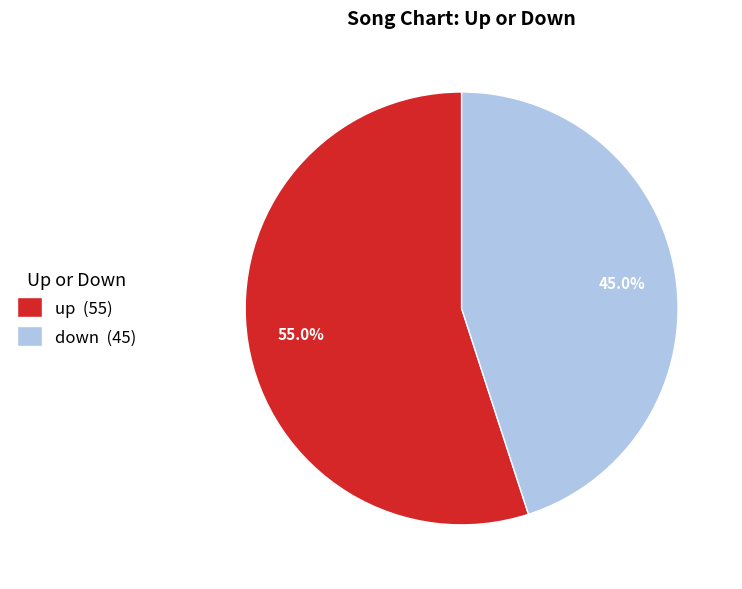

To the nearest percent, what is the difference between the down and up slice percentages?

10%